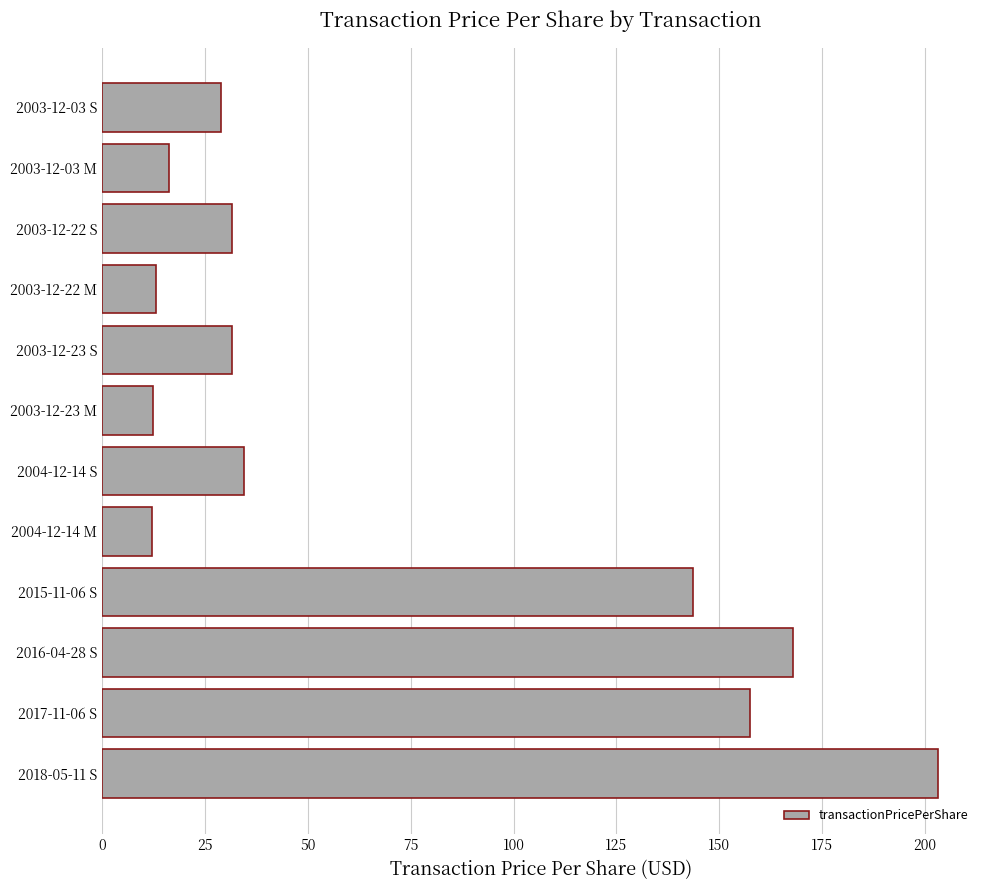

What is the sum of the values at 2018-05-11 S and 2003-12-03 S?

232.0